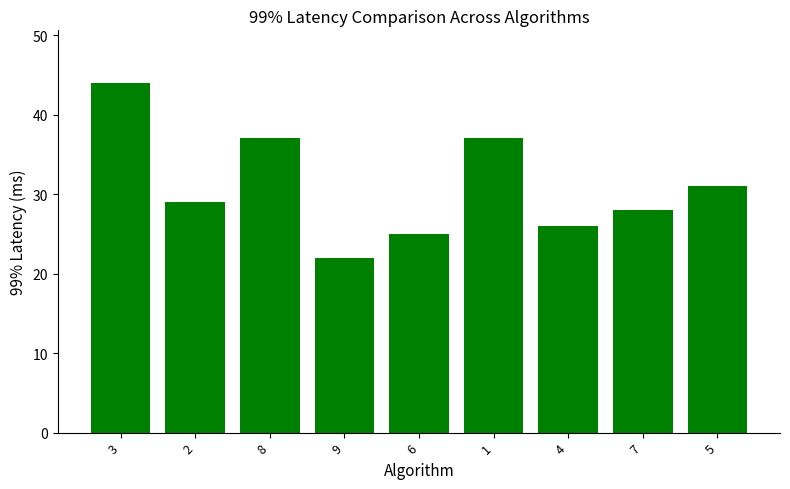

Between 1 and 6, which is larger?

1